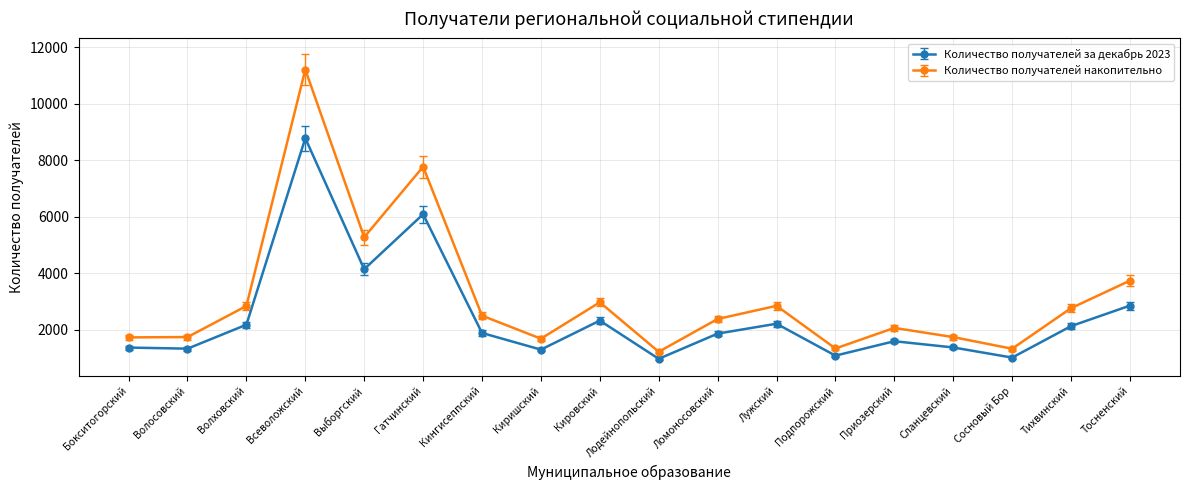

Between Кировский and Подпорожский, which series saw the biggest shift?

Количество получателей накопительно